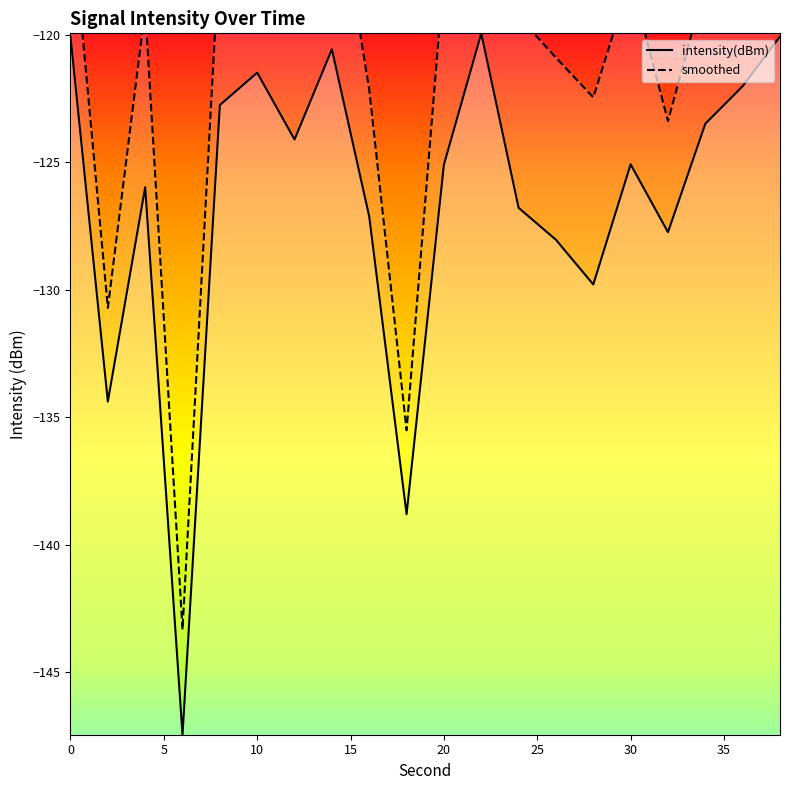

What is the average value?

-126.5